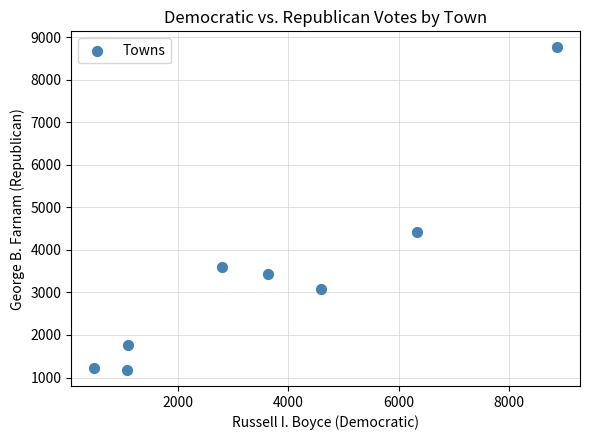

What is the average X value?

3606